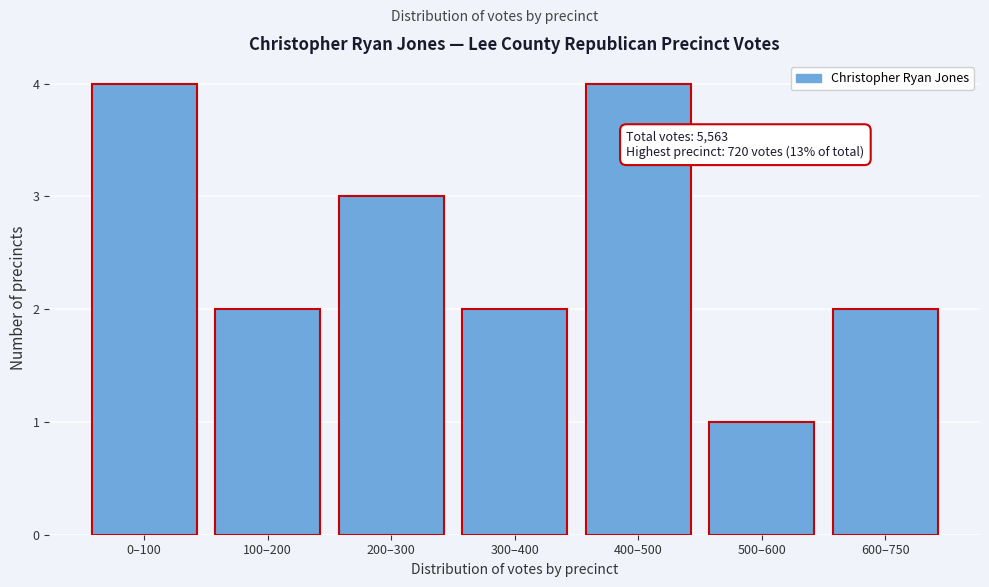

Reading right to left, list all the values displayed in this chart.

2	1	4	2	3	2	4